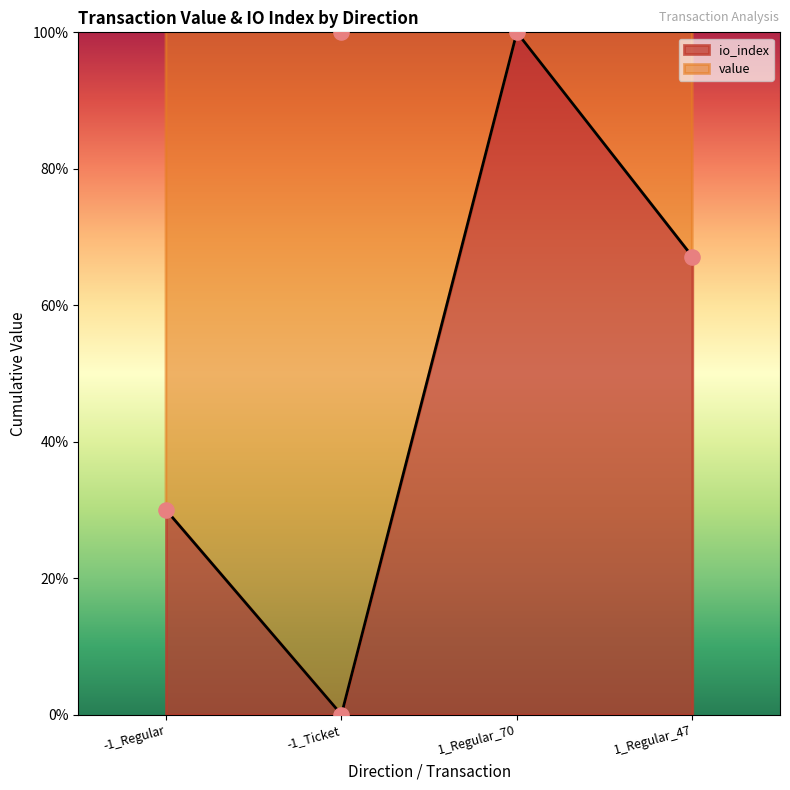

What is the change in value from 1_Regular_70 to 1_Regular_47?

-32.9